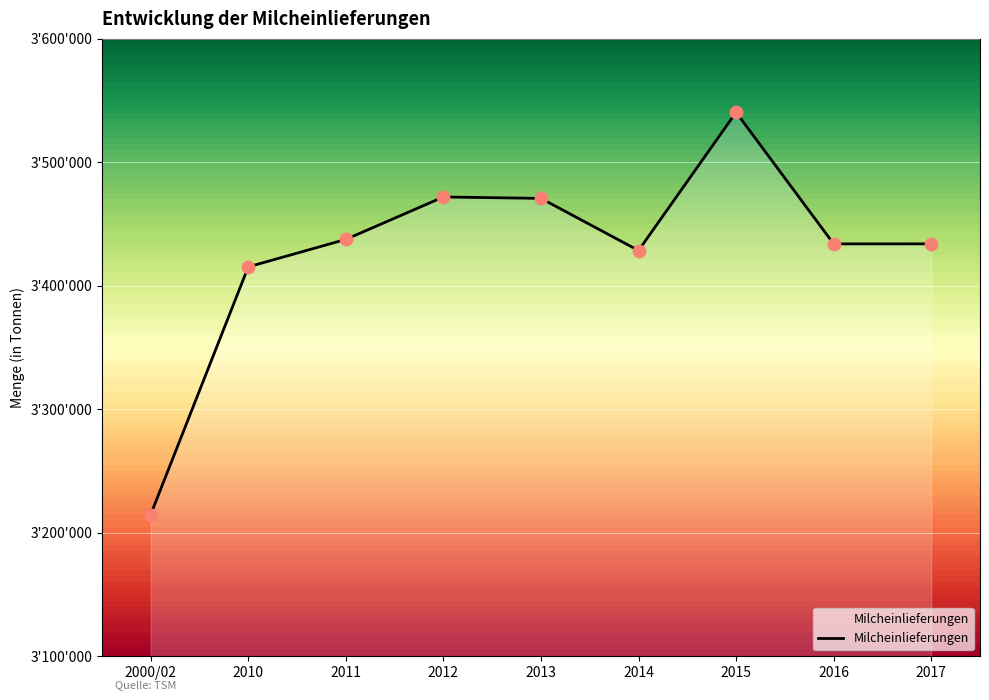

Between 2016 and 2015, which is larger?

2015